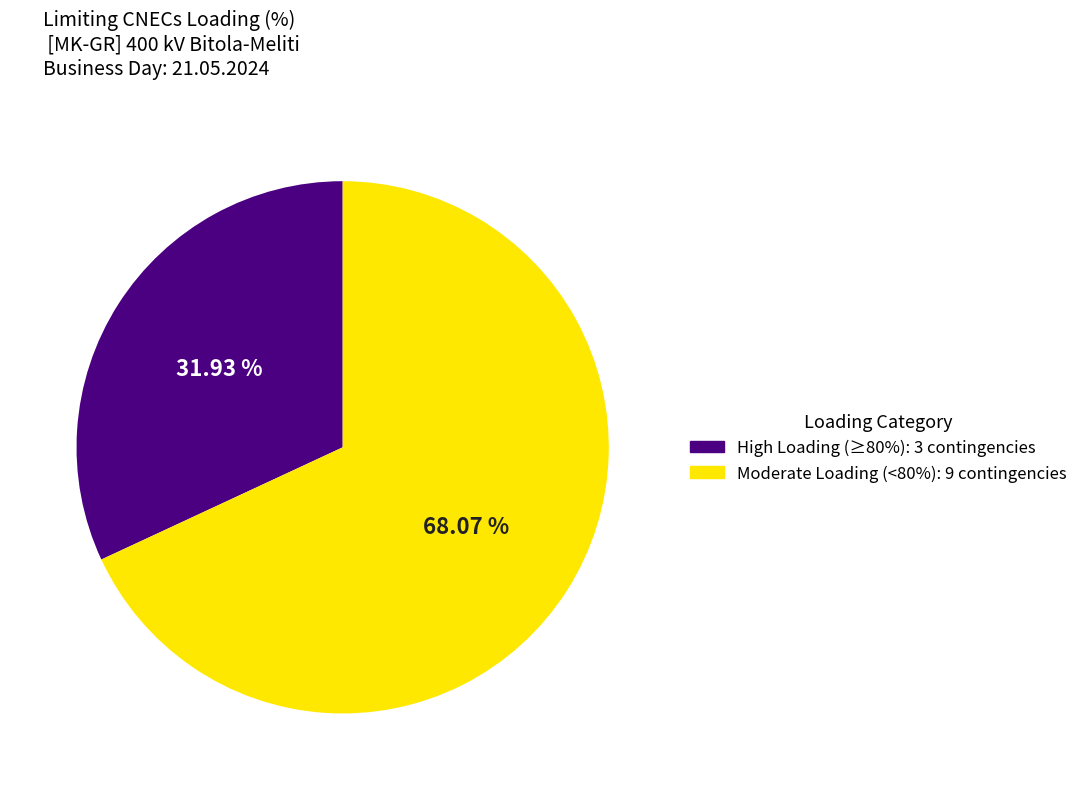

Is there a majority slice in this chart?

Yes